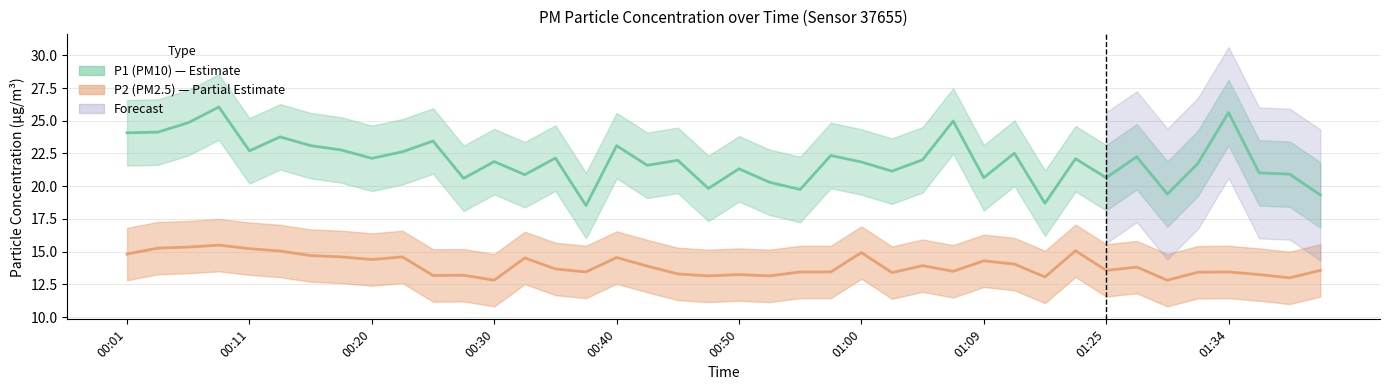

What is the maximum value shown in the chart?

26.1